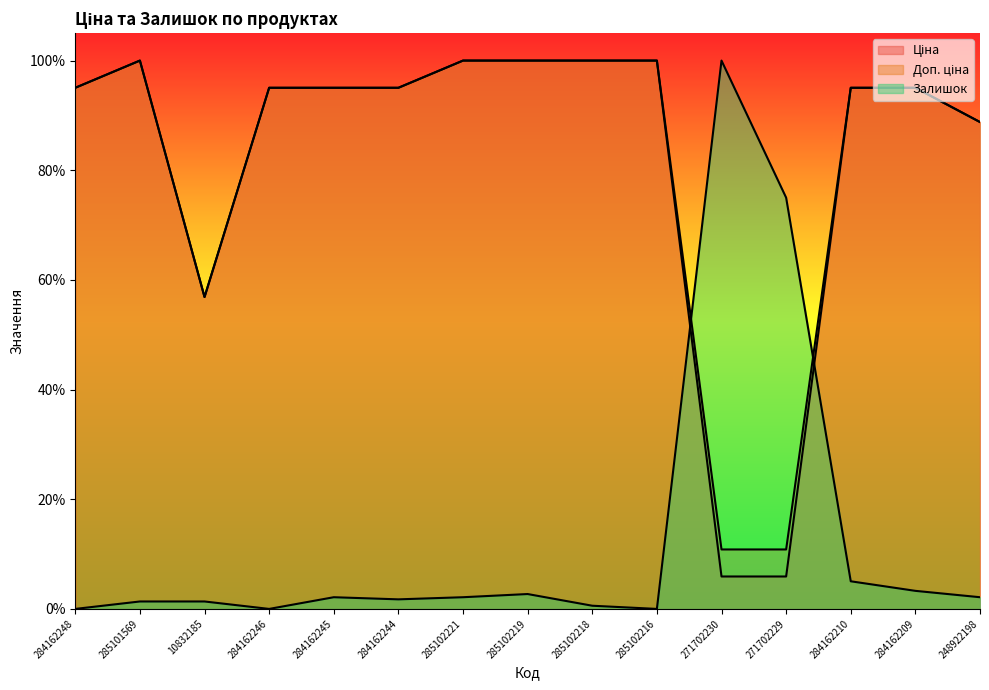

Reading left to right, what are all the values shown in this chart?

Ціна: 1.0	1.0	0.6	1.0	1.0	1.0	1.0	1.0	1.0	1.0	0.1	0.1	1.0	1.0	0.9
Доп. ціна: 1.0	1.0	0.6	1.0	1.0	1.0	1.0	1.0	1.0	1.0	0.1	0.1	1.0	1.0	0.9
Залишок: 0.0	0.0	0.0	0.0	0.0	0.0	0.0	0.0	0.0	0.0	1.0	0.8	0.1	0.0	0.0